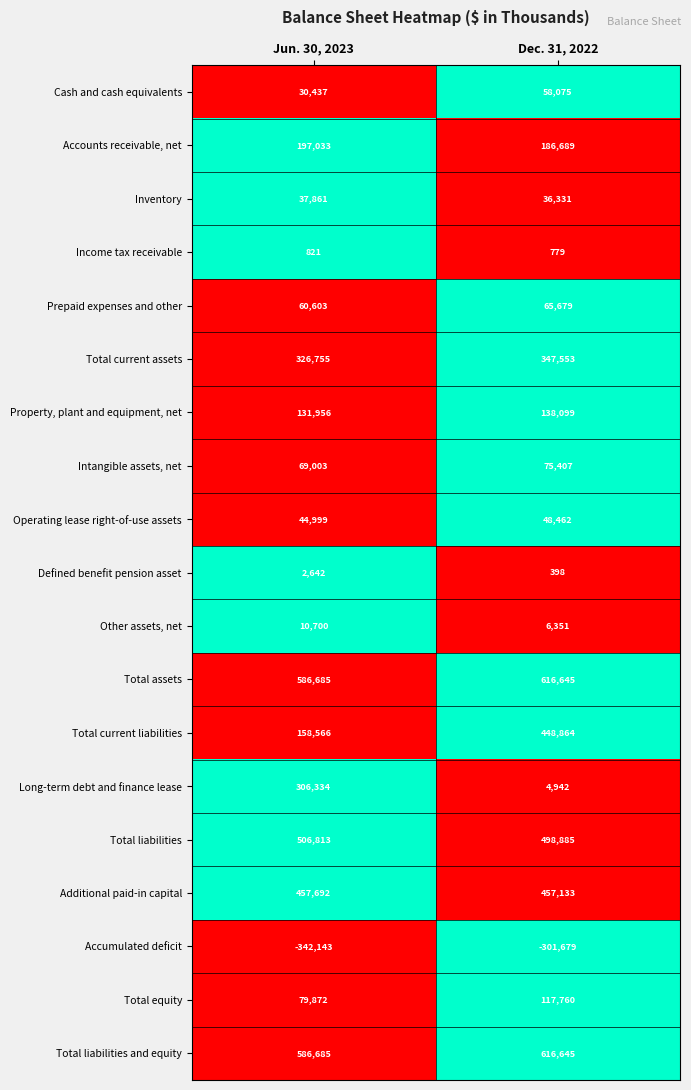

What value does the Income tax receivable series have at Jun. 30, 2023?

821